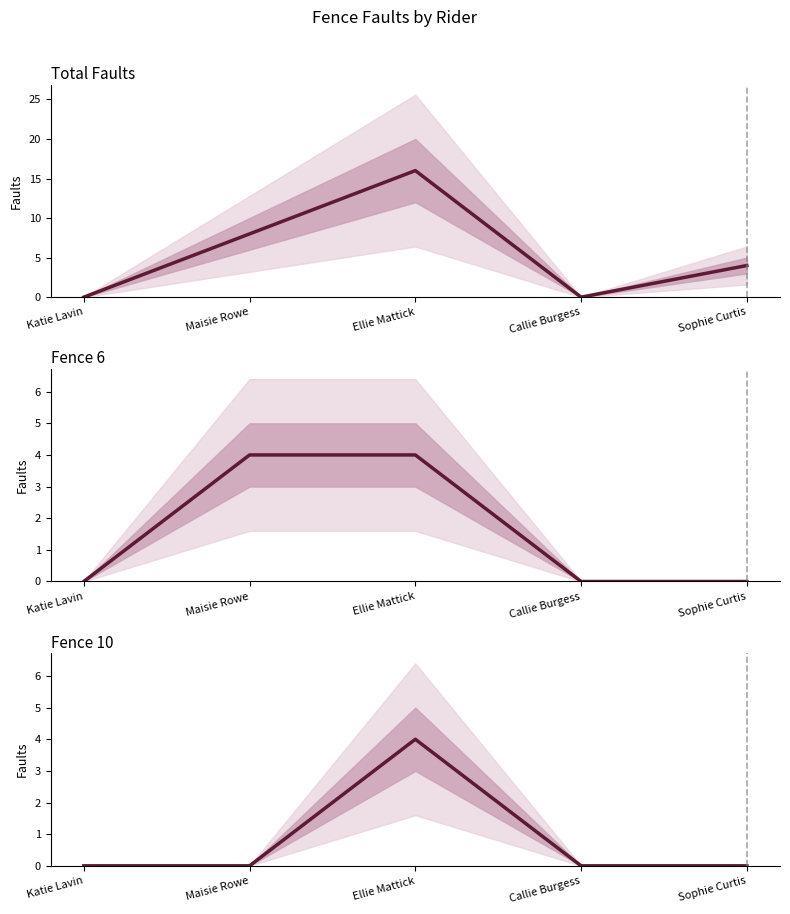

How many data points in Total Faults are less than 4?

2